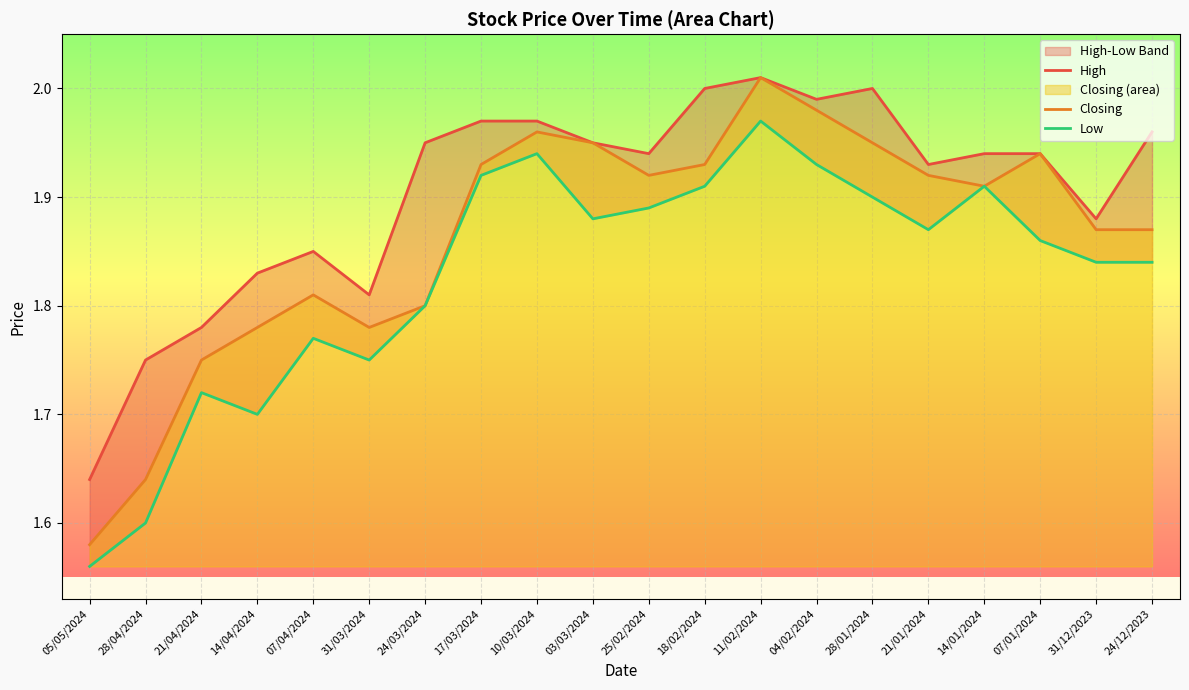

Where is the first local maximum for Low?

21/04/2024